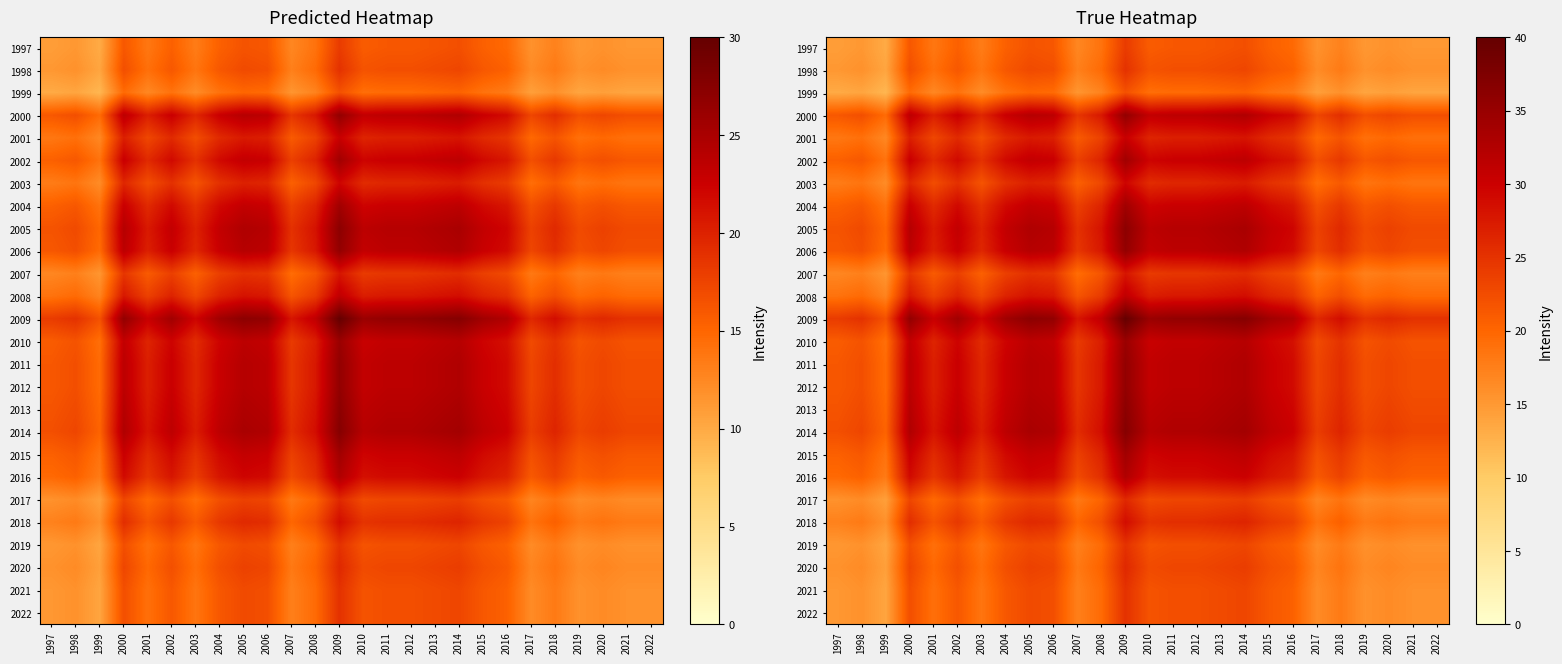

List the series in order of their peak value, highest first.

2009, 2014, 2005, 2013, 2000, 2006, 2011, 2012, 2010, 2002, 2004, 2015, 2016, 2008, 2001, 2003, 2018, 2007, 2017, 2020, 1998, 2019, 2021, 2022, 1997, 1999